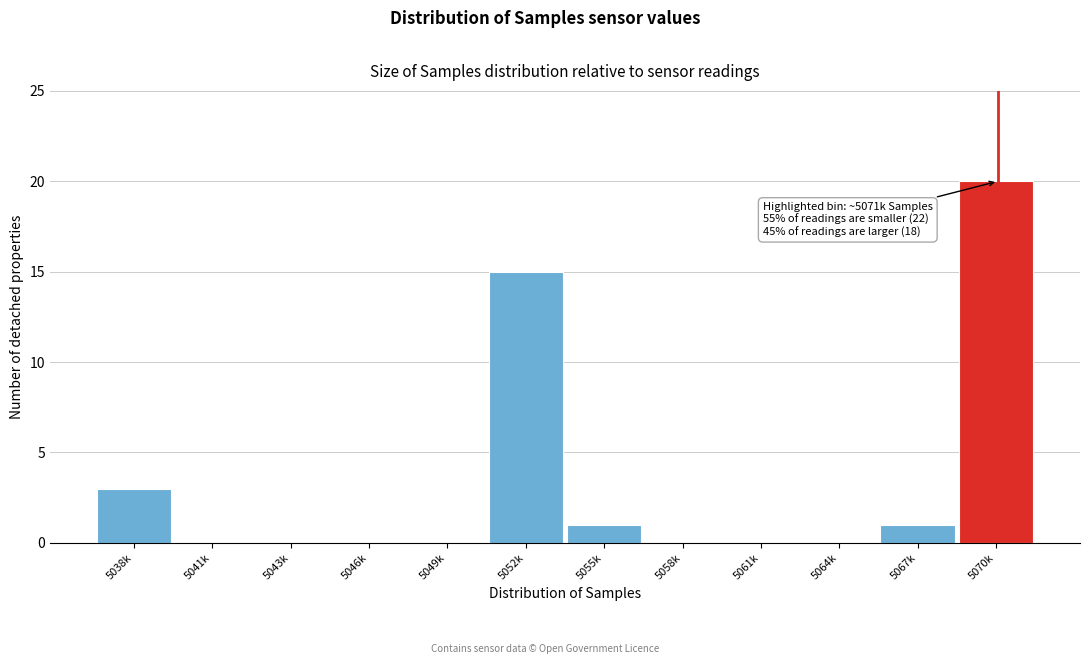

Reading left to right, what are all the values shown in this chart?

5038k=3	5041k=0	5043k=0	5046k=0	5049k=0	5052k=15	5055k=1	5058k=0	5061k=0	5064k=0	5067k=1	5070k=20